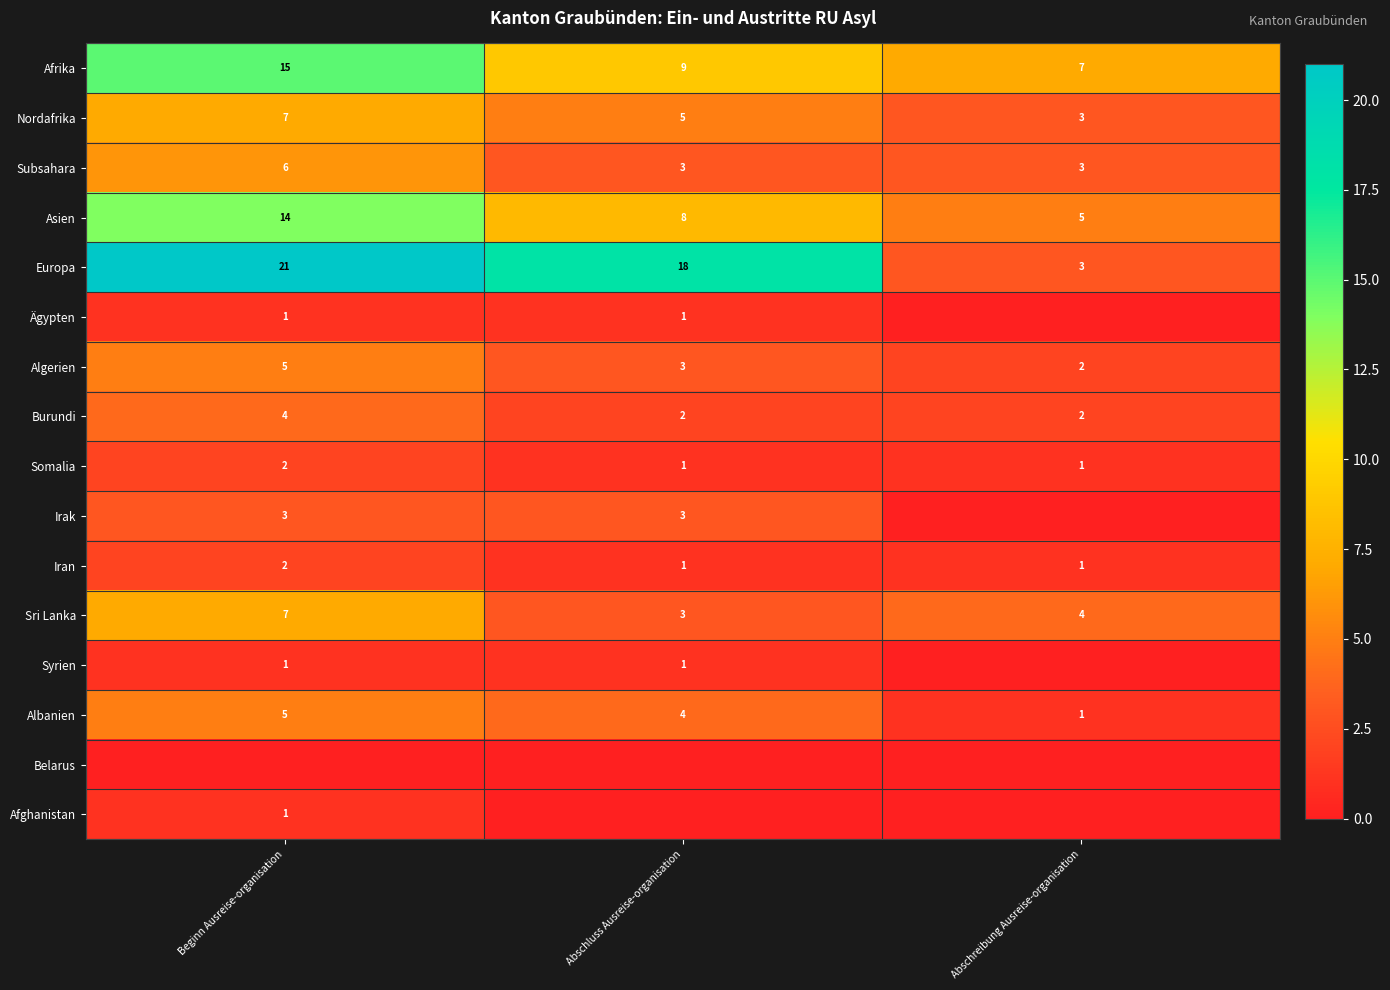

True or false: Algerien has a value of 2 at Abschreibung Ausreise-organisation.

True